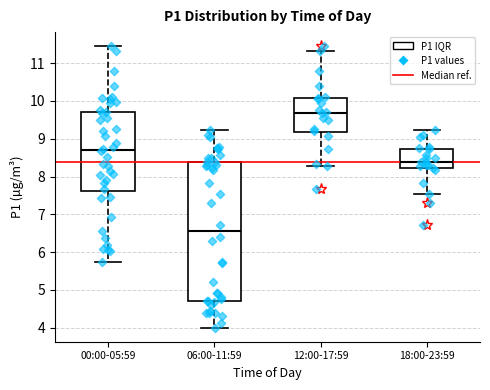

Reading left to right, read every box against the y-axis: the position of its median line, the range the box covers, and the ends of its whiskers. The values are not printed on the chart, so give them approximately, as read against the axis.

00:00-05:59: median 8.7, box 7.6 to 9.7, whiskers 5.8 to 11.5
06:00-11:59: median 6.6, box 4.7 to 8.4, whiskers 4.0 to 9.2
12:00-17:59: median 9.7, box 9.2 to 10.1, whiskers 8.3 to 11.3
18:00-23:59: median 8.4, box 8.2 to 8.7, whiskers 7.5 to 9.2